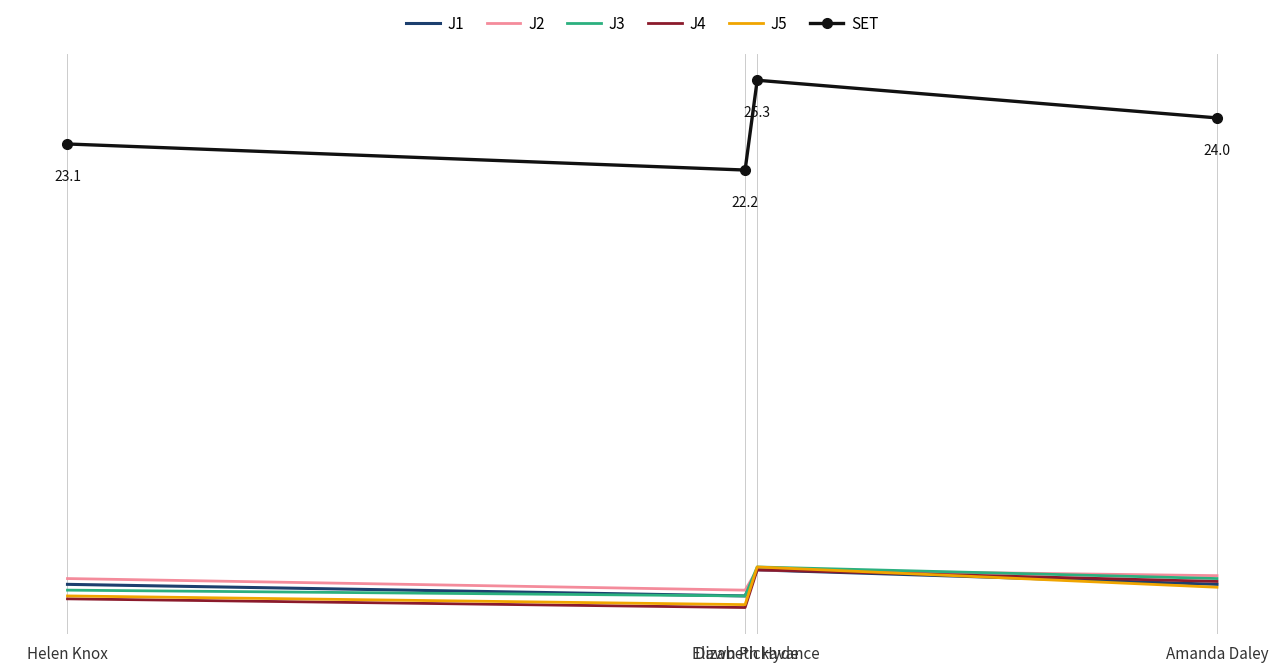

Reading left to right, what are all the values shown in this chart?

J1: Amanda Daley=7.9	Dawn Pickavance=8.4	Elizabeth Hyde=7.5	Helen Knox=7.9
J2: Amanda Daley=8.2	Dawn Pickavance=8.4	Elizabeth Hyde=7.7	Helen Knox=8.1
J3: Amanda Daley=8.1	Dawn Pickavance=8.5	Elizabeth Hyde=7.5	Helen Knox=7.7
J4: Amanda Daley=8.0	Dawn Pickavance=8.4	Elizabeth Hyde=7.1	Helen Knox=7.4
J5: Amanda Daley=7.8	Dawn Pickavance=8.5	Elizabeth Hyde=7.2	Helen Knox=7.5
SET: Amanda Daley=24.0	Dawn Pickavance=25.3	Elizabeth Hyde=22.2	Helen Knox=23.1